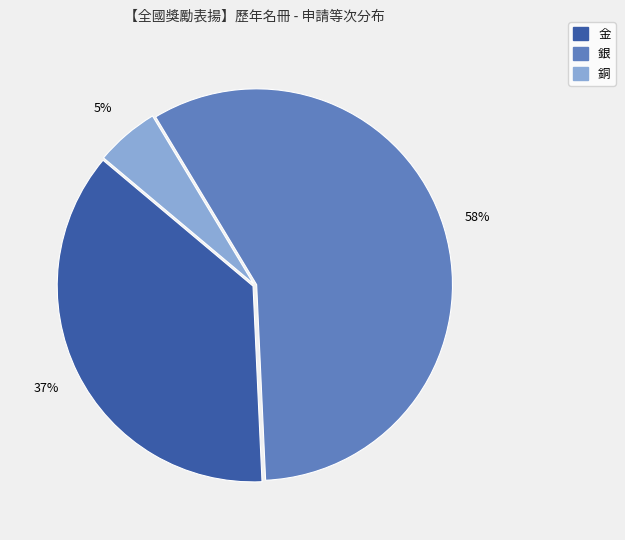

Does 銀 account for over 50% of the chart?

Yes